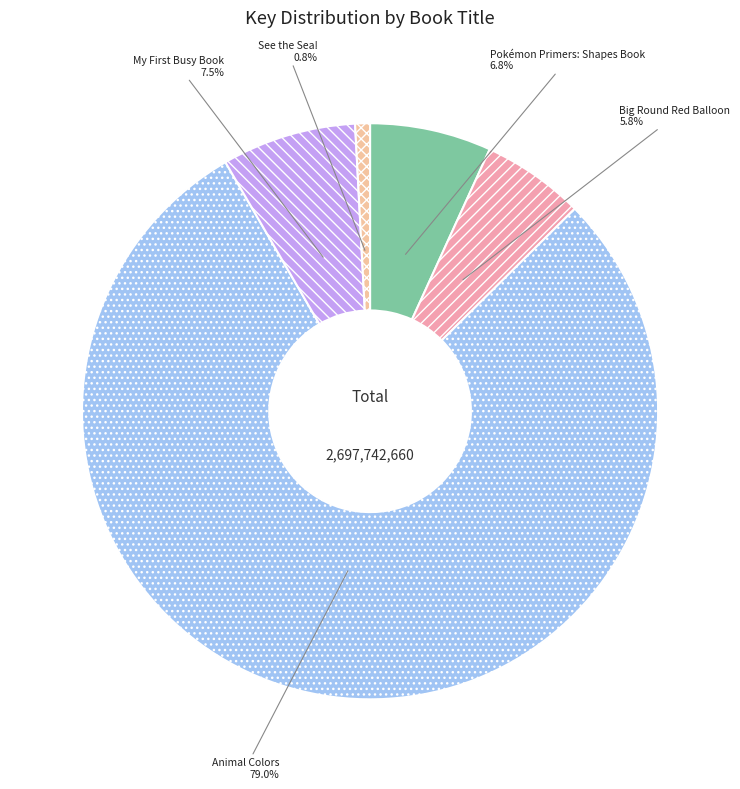

What percentage is the Animal Colors slice, to the nearest percent?

79%